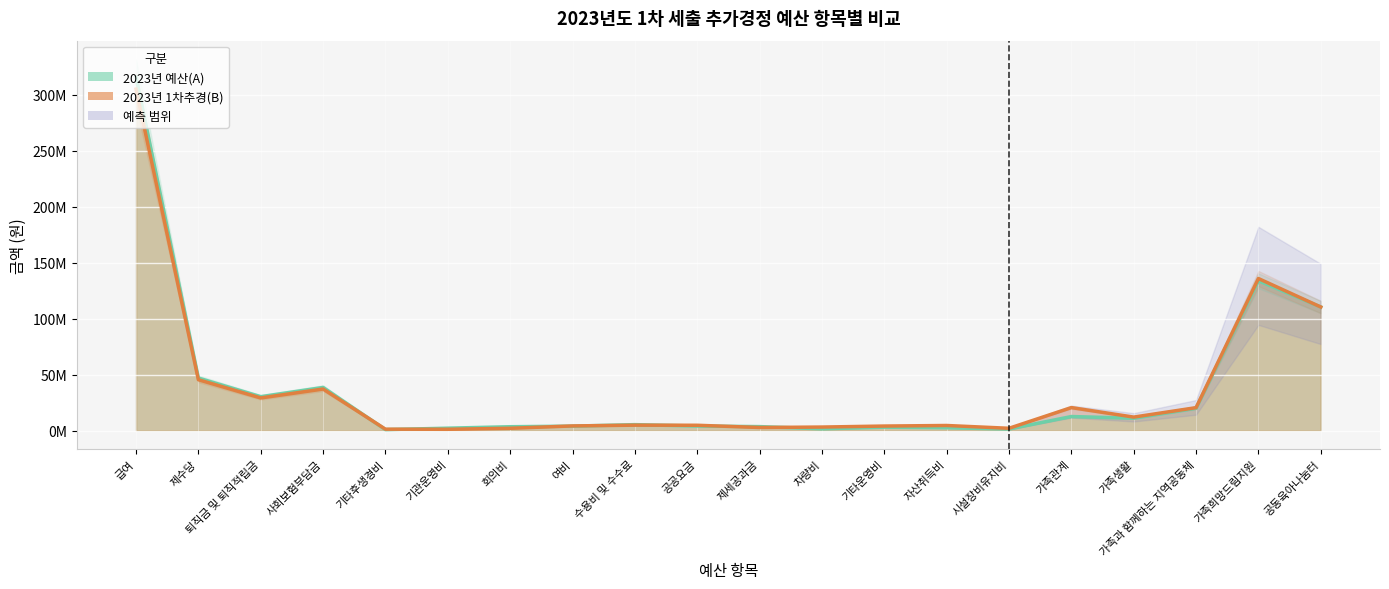

What is the difference between the maximum and minimum values in the 2023년 예산(A) series?

315229000